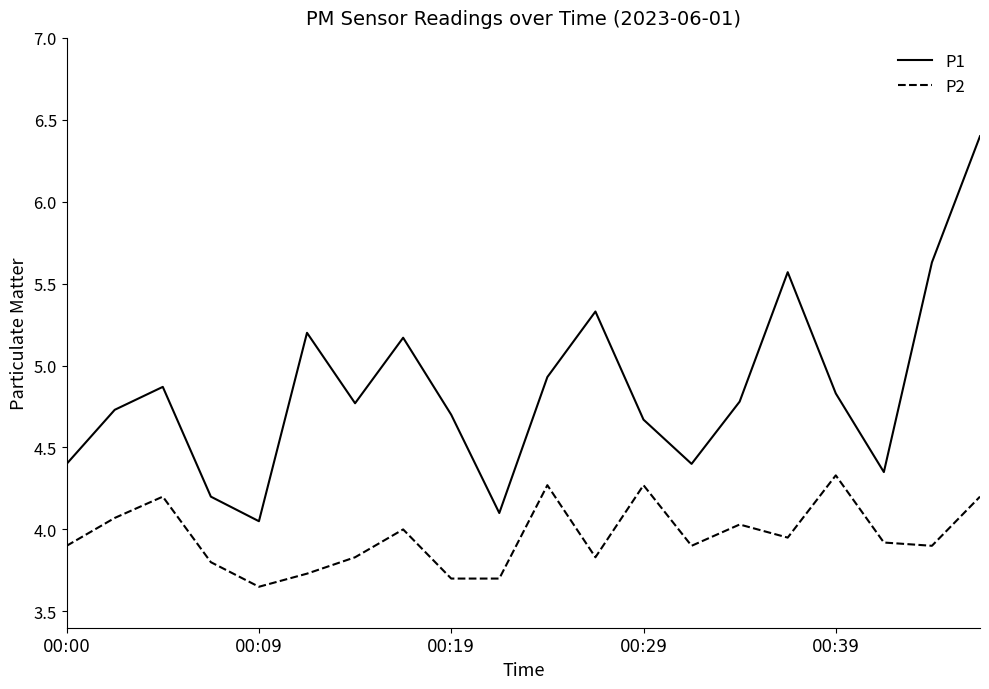

List the series in order of their overall mean, highest first.

P1, P2